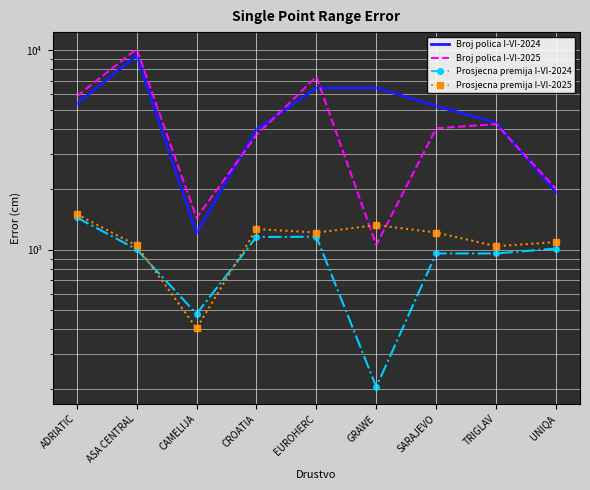

What position from the right is SARAJEVO?

3